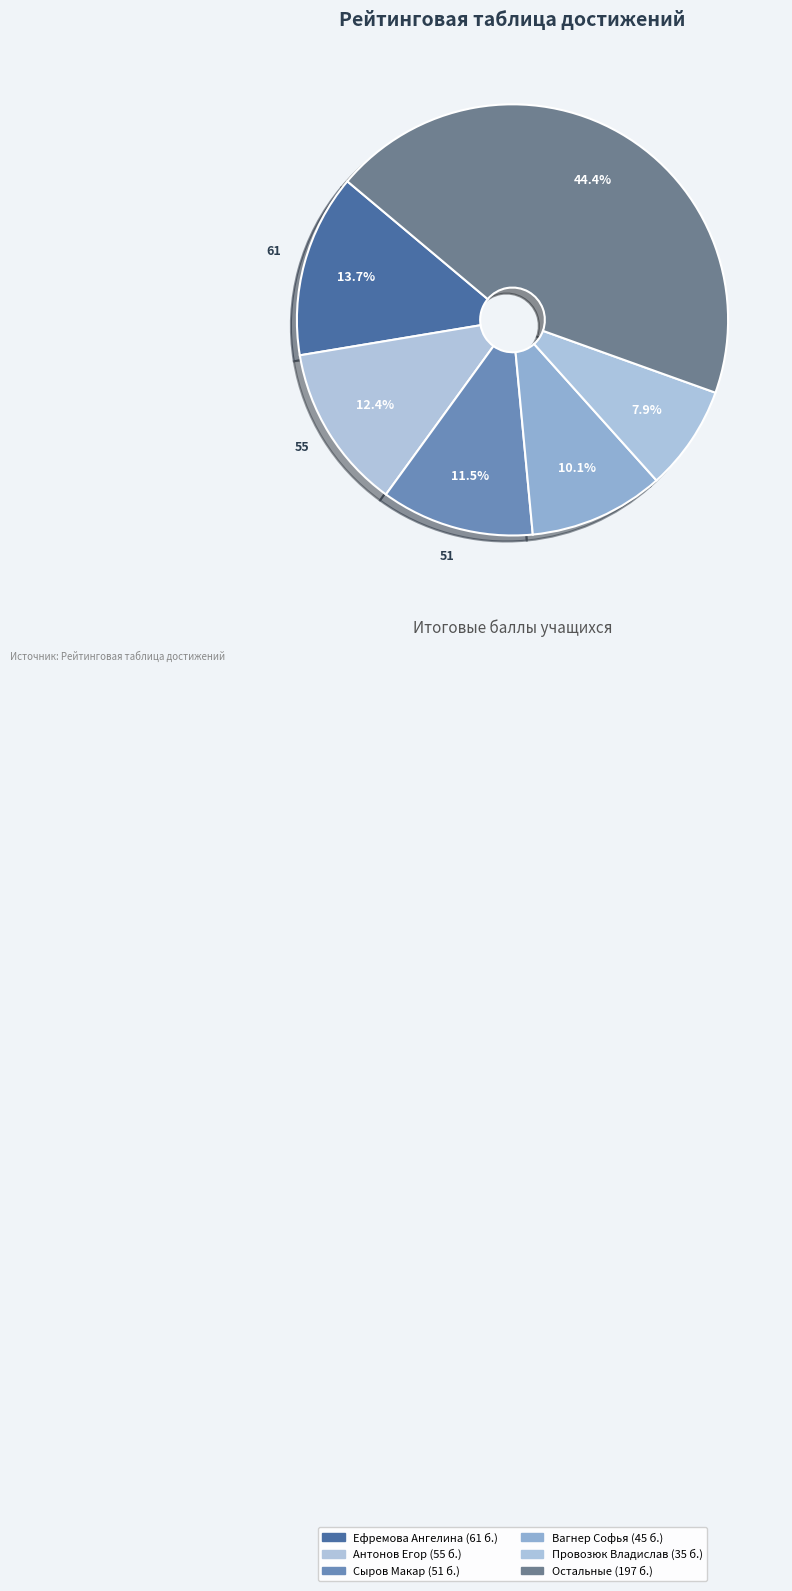

Count the number of slices in the pie.

6